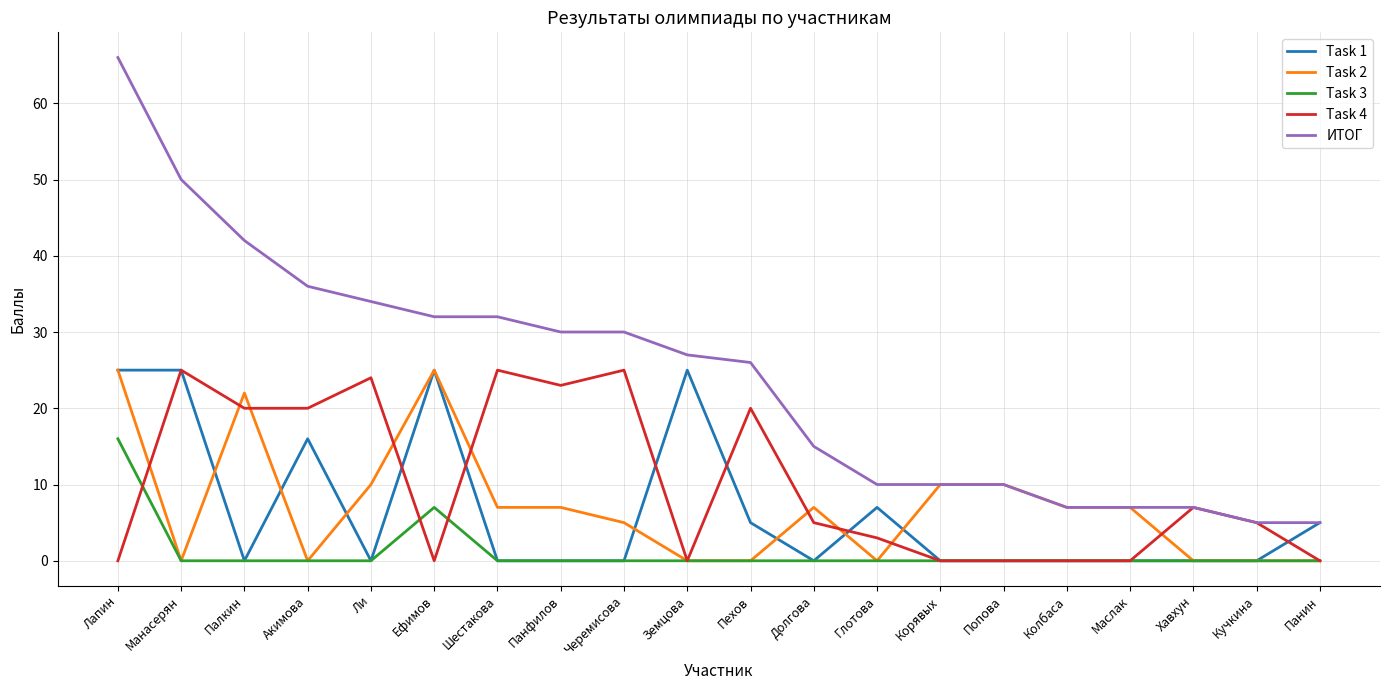

The ИТОГ series shows 50 at Манасерян. True or false?

True